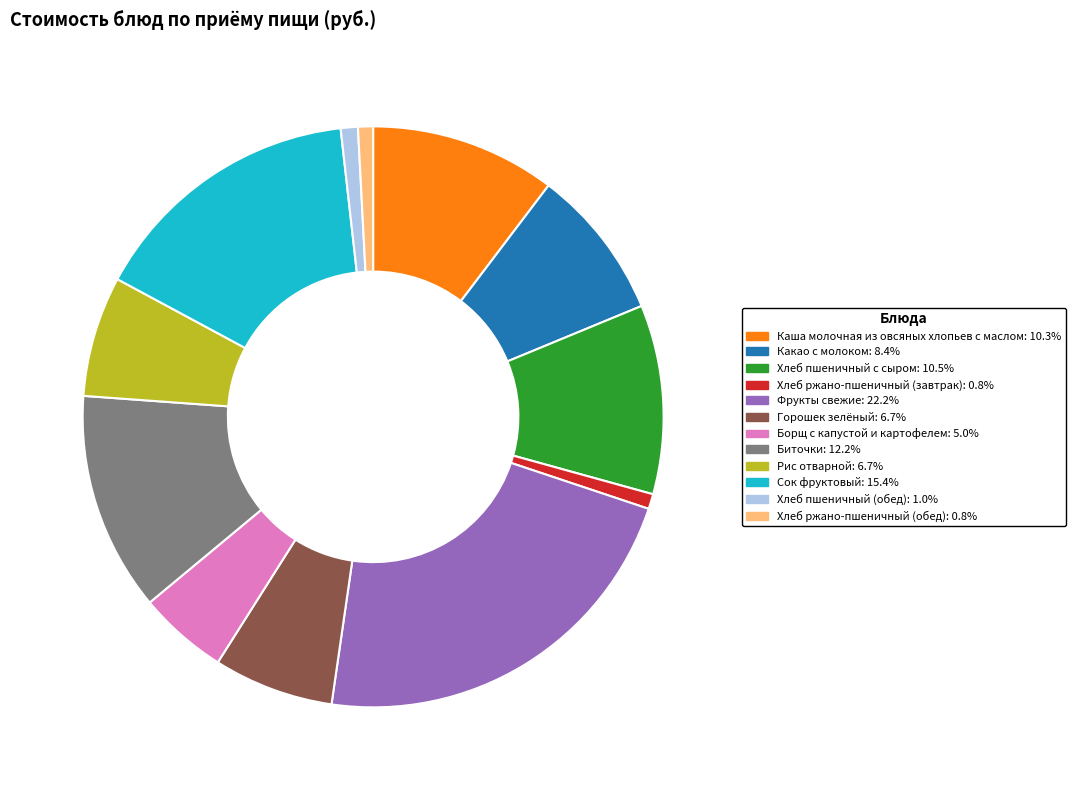

What is the largest slice in the pie chart?

Фрукты свежие